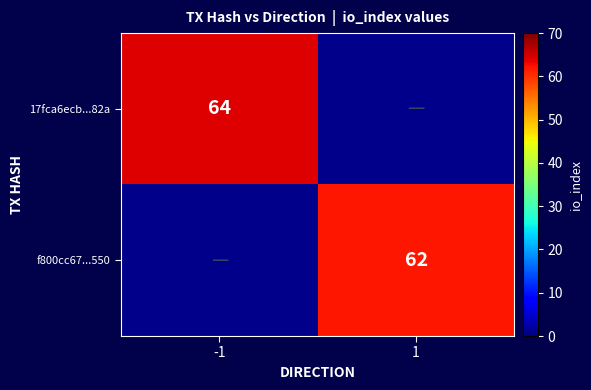

The value of 17fca6ecb...82a at -1 is 64. True or false?

True